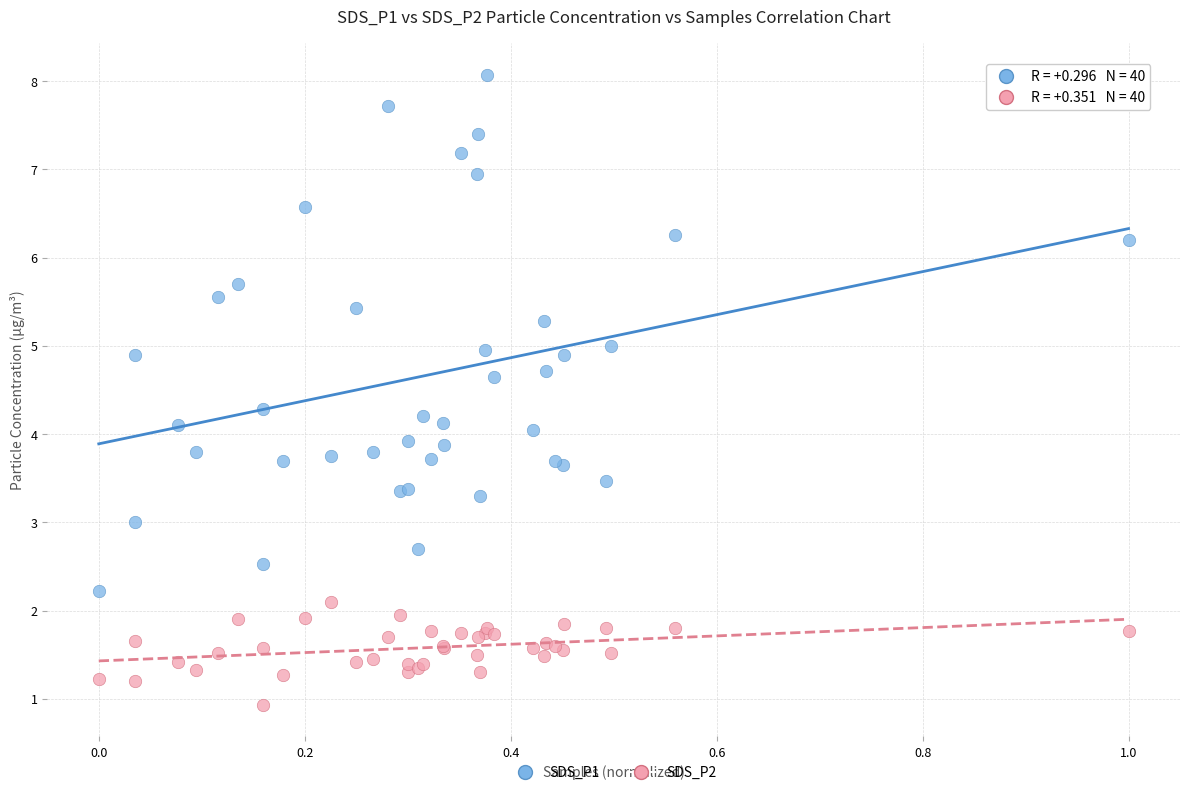

Which series has the largest Y range (max minus min)?

SDS_P1